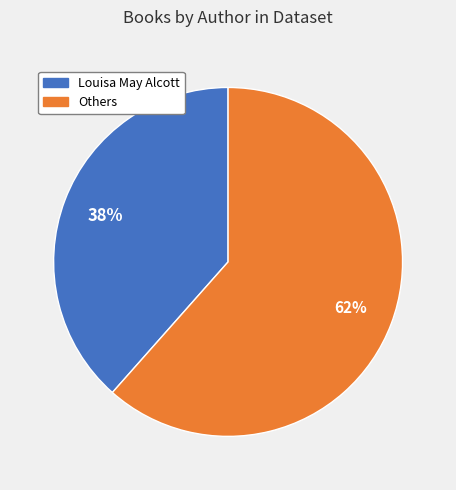

Does any single category account for the majority?

Yes